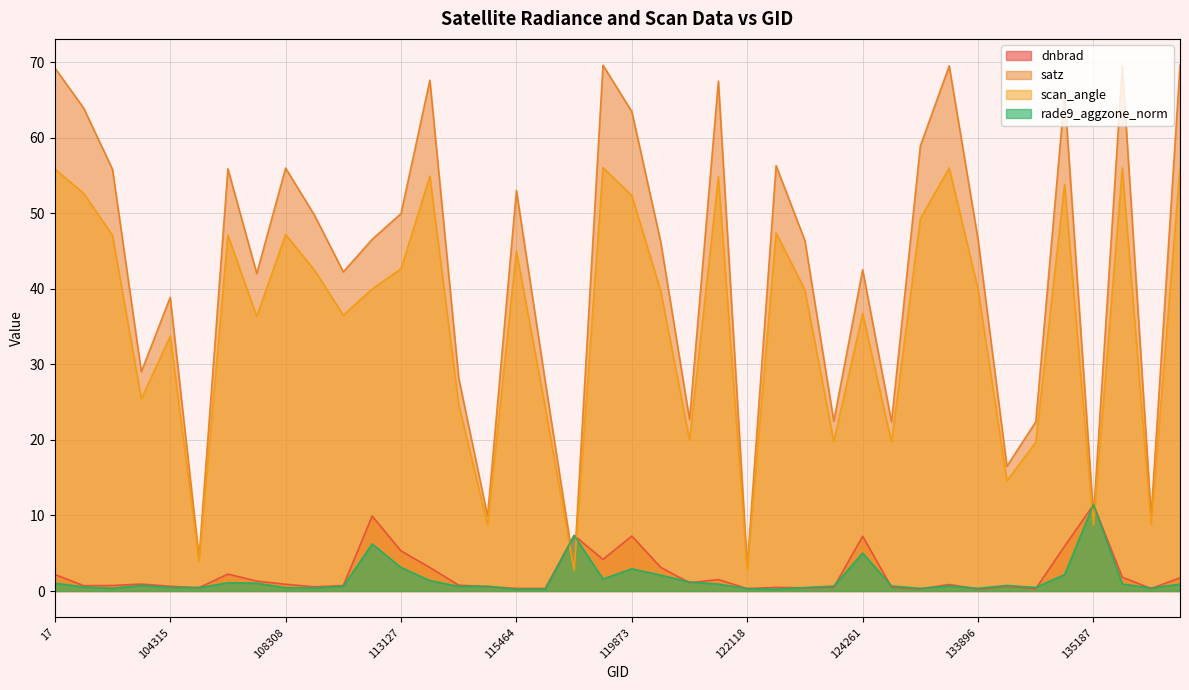

What is the value of the rade9_aggzone_norm point at the 27th from the left?

0.5